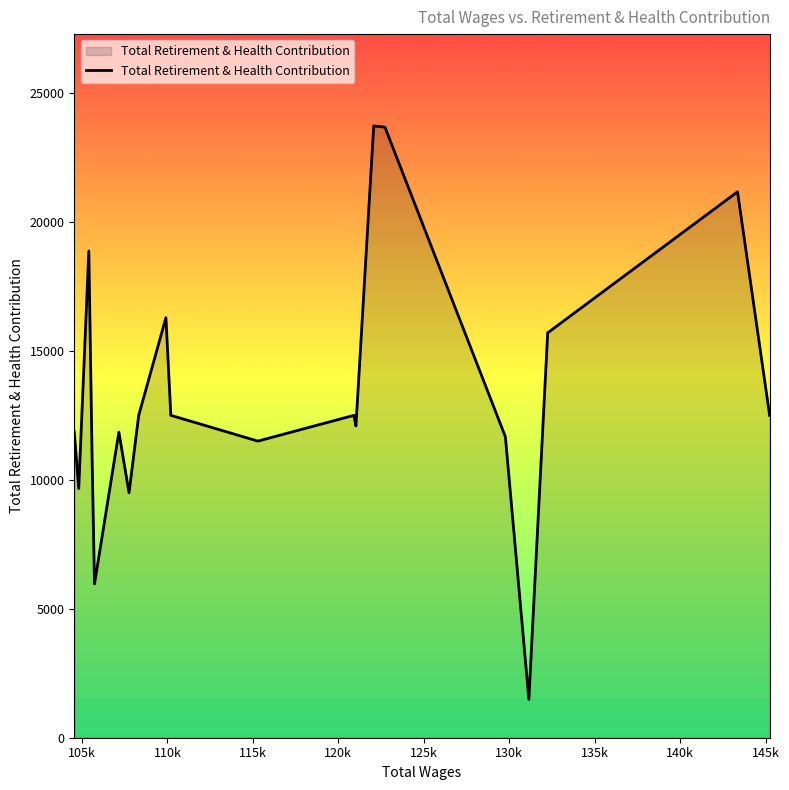

What is the greatest value displayed?

23738